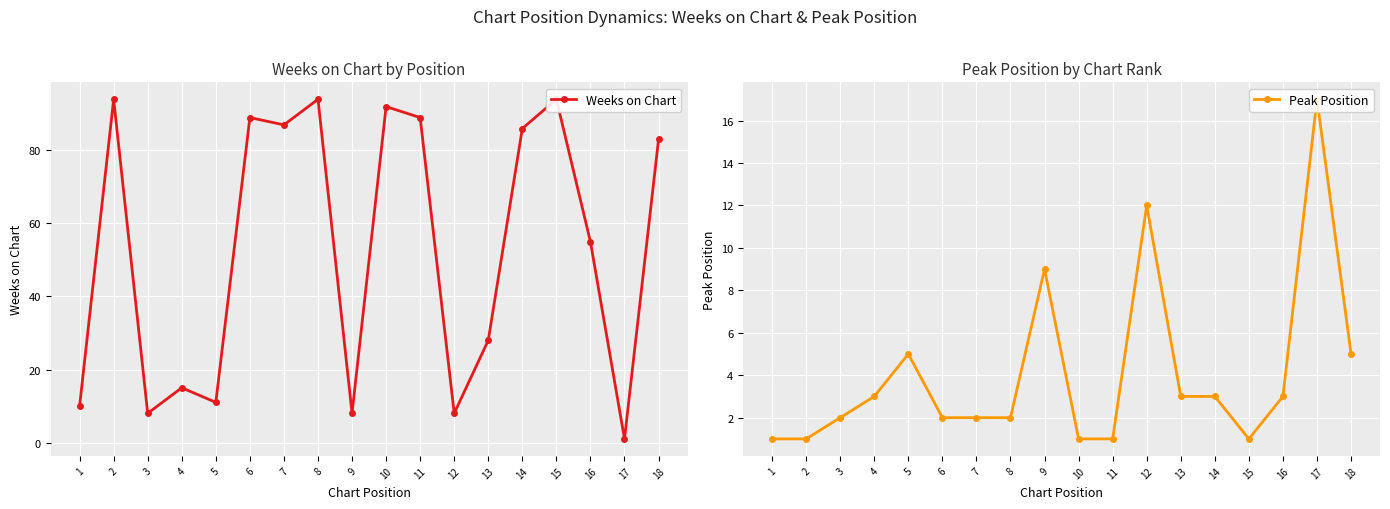

List the series in order of their peak value, highest first.

Weeks on Chart, Peak Position